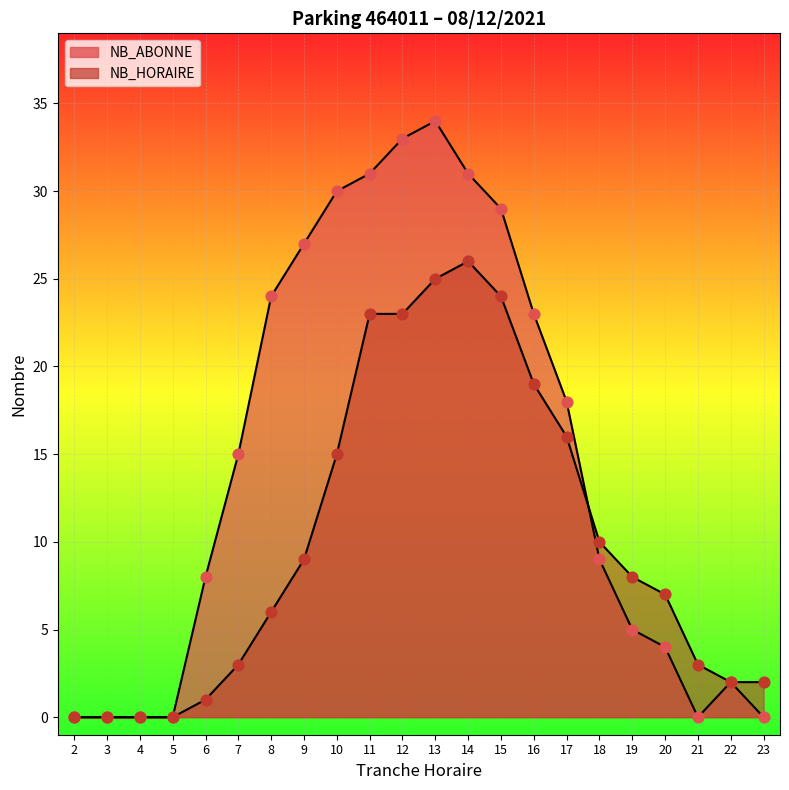

At which category is the sum across all series the highest?

13